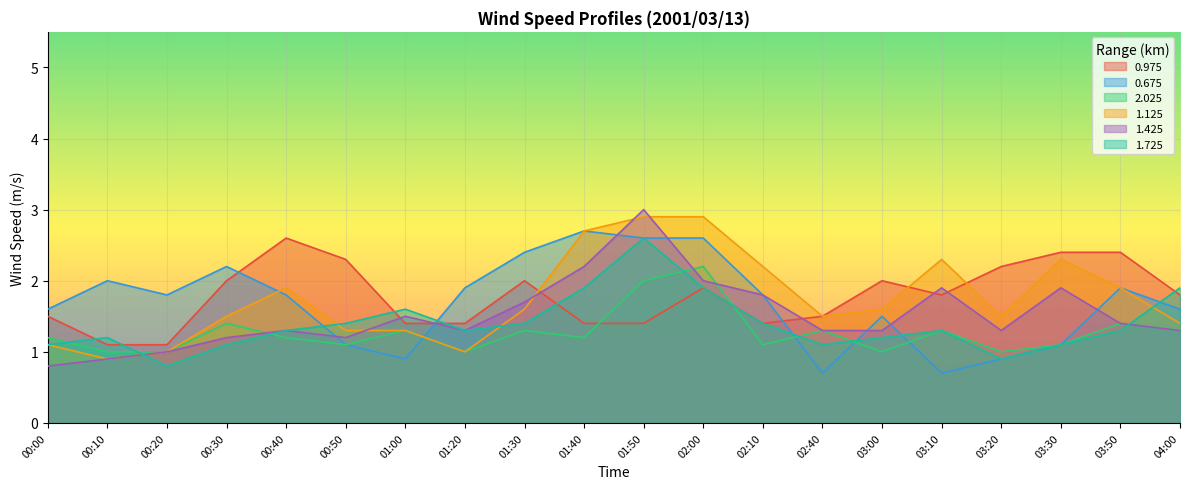

At how many categories does at least one series exceed 2?

12